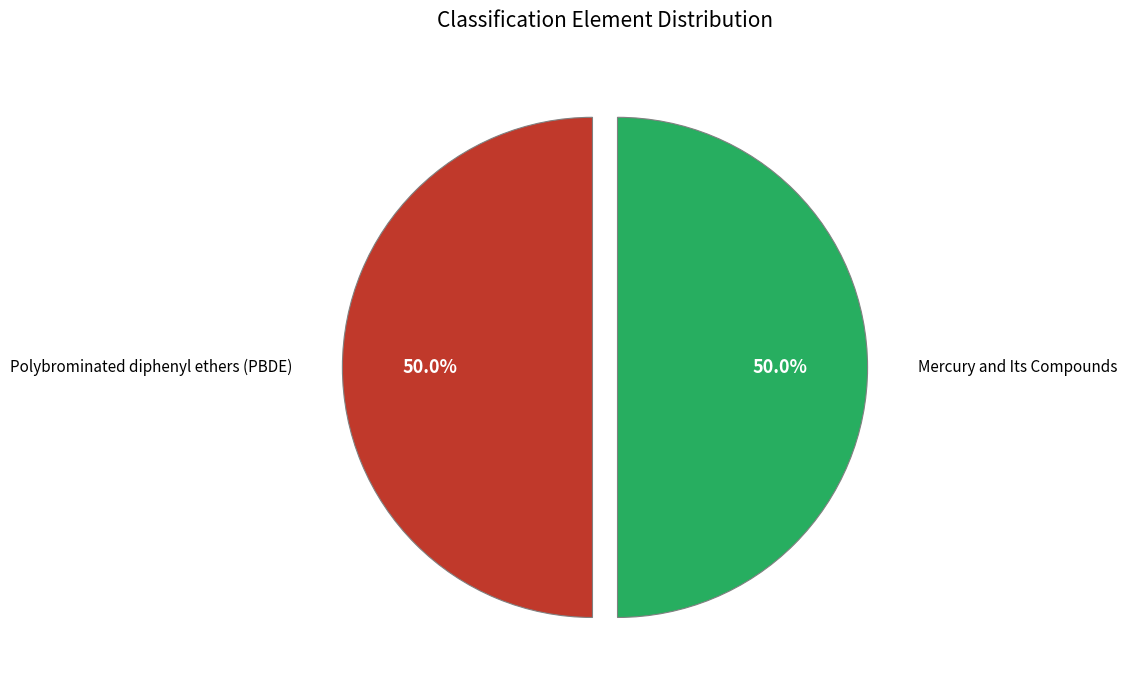

What is the ratio of the value at Polybrominated diphenyl ethers (PBDE) to the value at Mercury and Its Compounds?

1.0